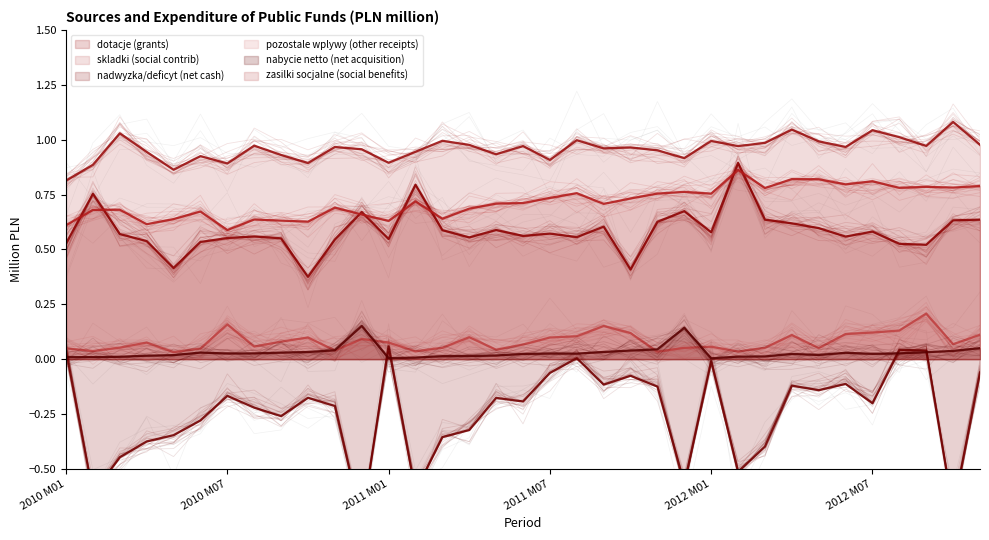

What is the label of the 11th point from the left?

2010 M11